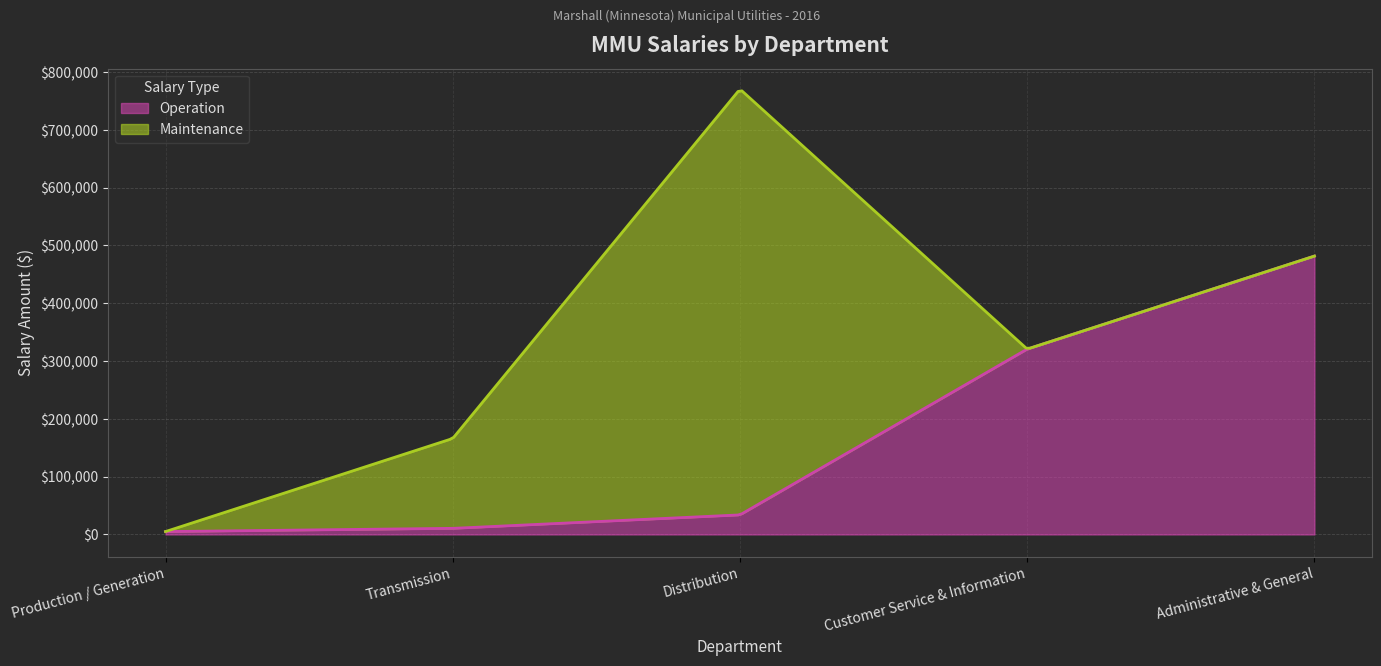

How many lines are shown in the chart?

2